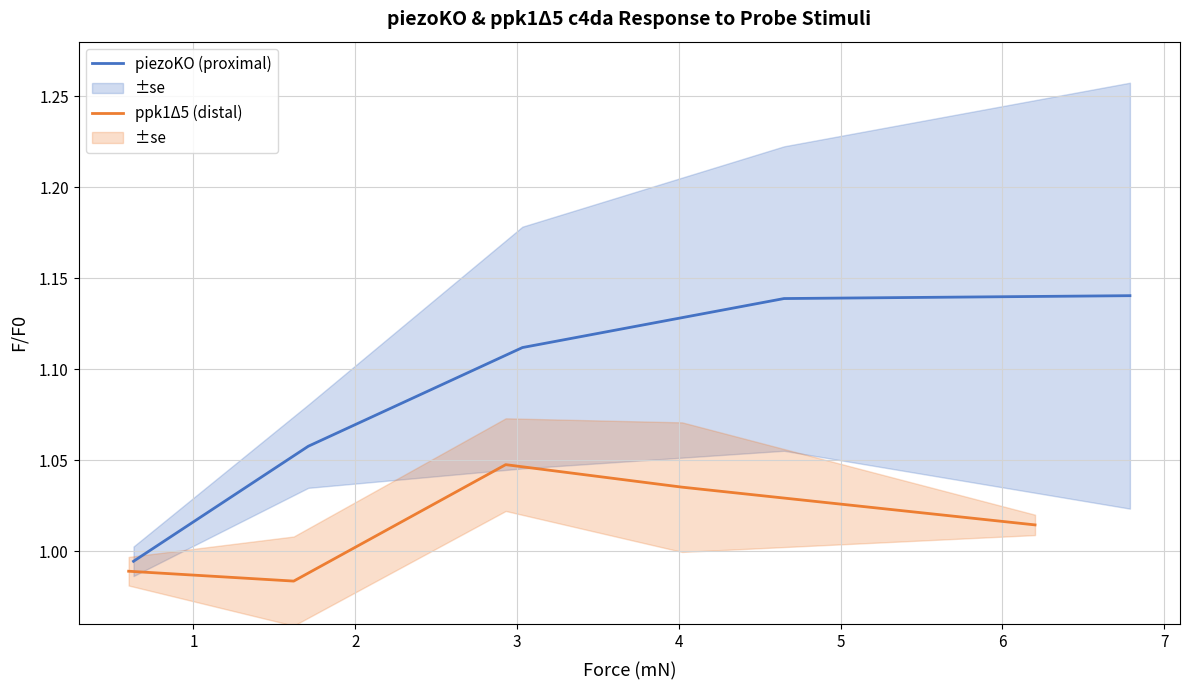

Where is the first local maximum for ppk1Δ5 (distal)?

2